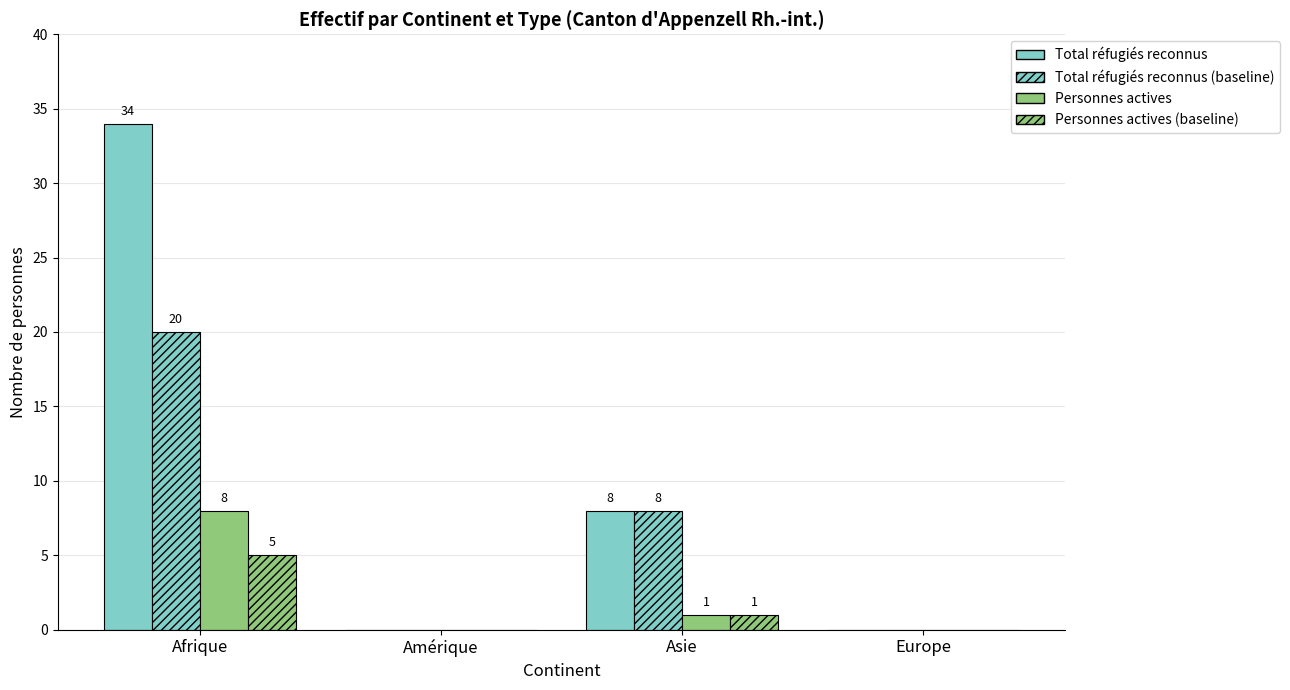

How many distinct data groups are displayed?

4